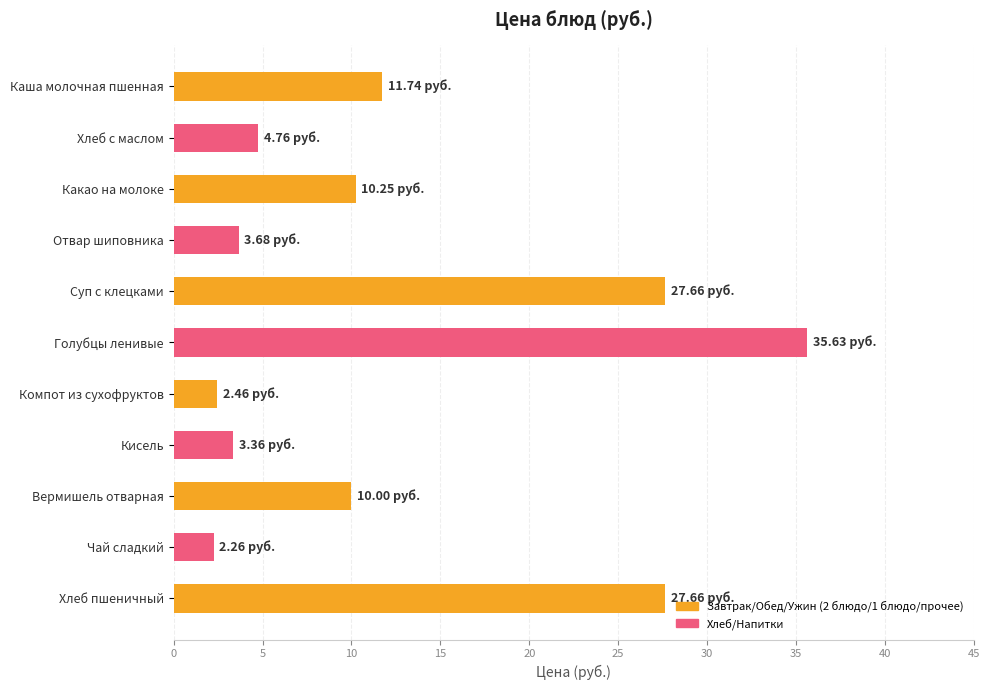

What is the label of the 9th bar from the top?

Вермишель отварная